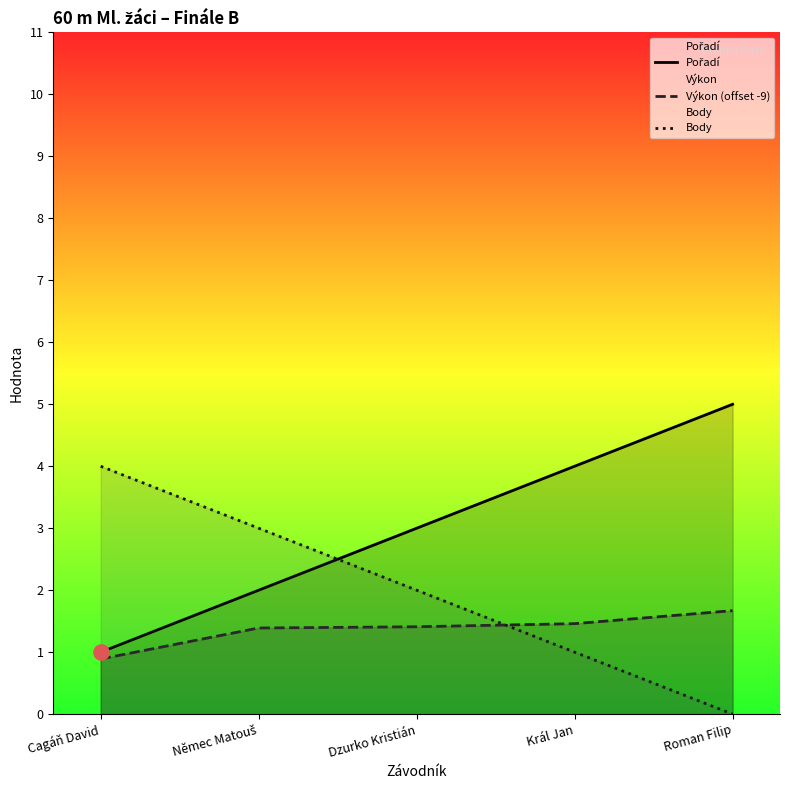

Which series contains the lowest Y value?

Body